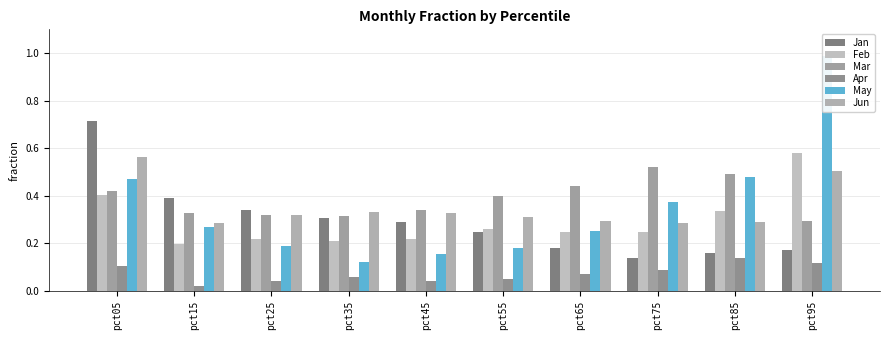

Reading right to left, list all the values displayed in this chart.

Jan: pct95=0.2	pct85=0.2	pct75=0.1	pct65=0.2	pct55=0.2	pct45=0.3	pct35=0.3	pct25=0.3	pct15=0.4	pct05=0.7
Feb: pct95=0.6	pct85=0.3	pct75=0.2	pct65=0.2	pct55=0.3	pct45=0.2	pct35=0.2	pct25=0.2	pct15=0.2	pct05=0.4
Mar: pct95=0.3	pct85=0.5	pct75=0.5	pct65=0.4	pct55=0.4	pct45=0.3	pct35=0.3	pct25=0.3	pct15=0.3	pct05=0.4
Apr: pct95=0.1	pct85=0.1	pct75=0.1	pct65=0.1	pct55=0.0	pct45=0.0	pct35=0.1	pct25=0.0	pct15=0.0	pct05=0.1
May: pct95=1.0	pct85=0.5	pct75=0.4	pct65=0.3	pct55=0.2	pct45=0.2	pct35=0.1	pct25=0.2	pct15=0.3	pct05=0.5
Jun: pct95=0.5	pct85=0.3	pct75=0.3	pct65=0.3	pct55=0.3	pct45=0.3	pct35=0.3	pct25=0.3	pct15=0.3	pct05=0.6